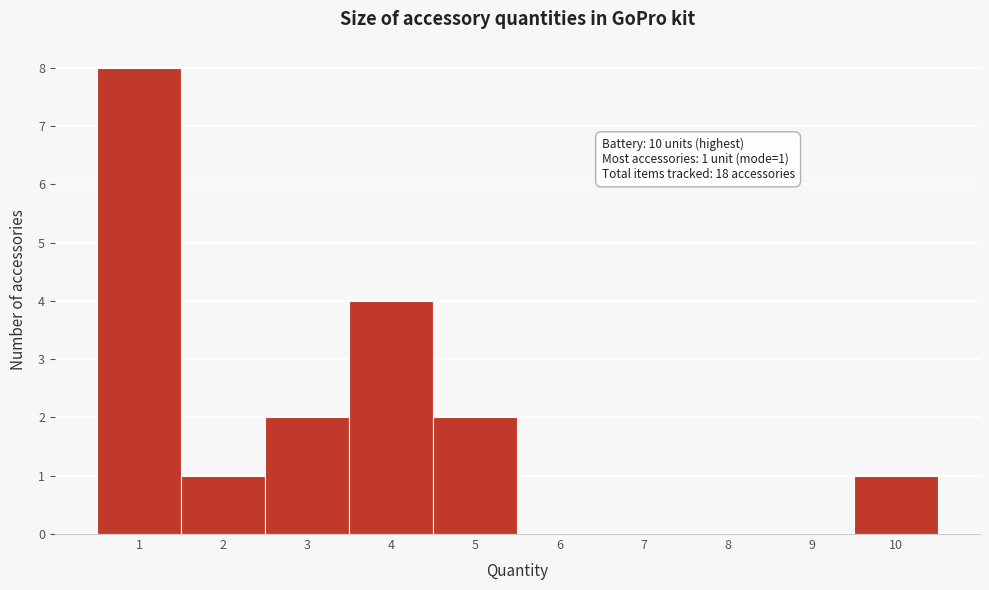

Reading left to right, list all the values displayed in this chart.

1=8	2=1	3=2	4=4	5=2	6=0	7=0	8=0	9=0	10=1